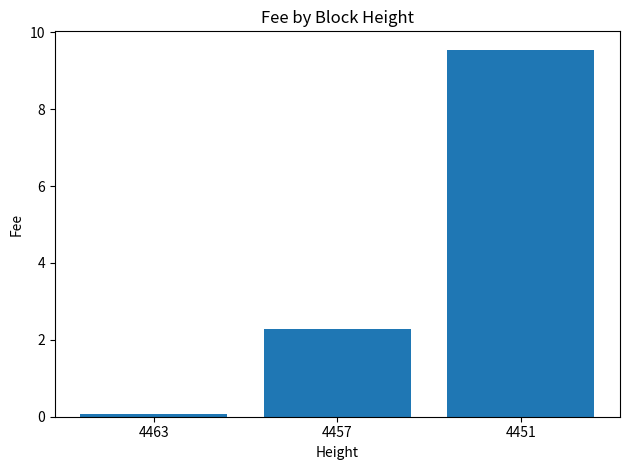

What is the sum of the values at 4457 and 4451?

11.8